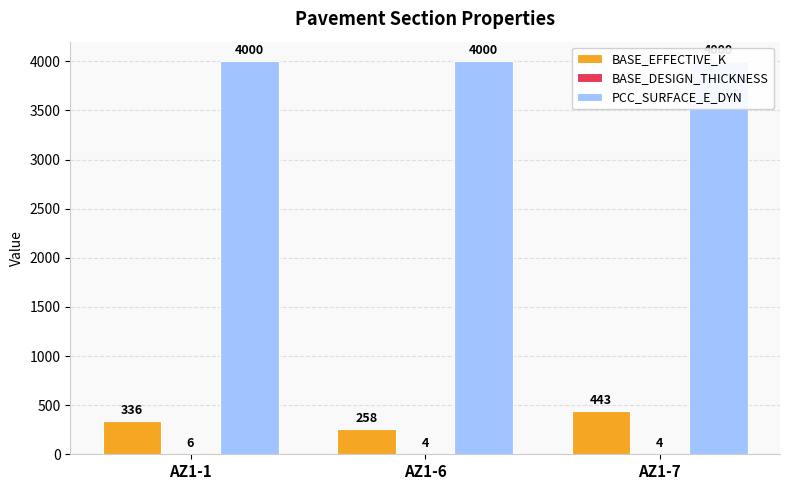

What is the difference between the second highest and minimum values in the BASE_EFFECTIVE_K series?

78